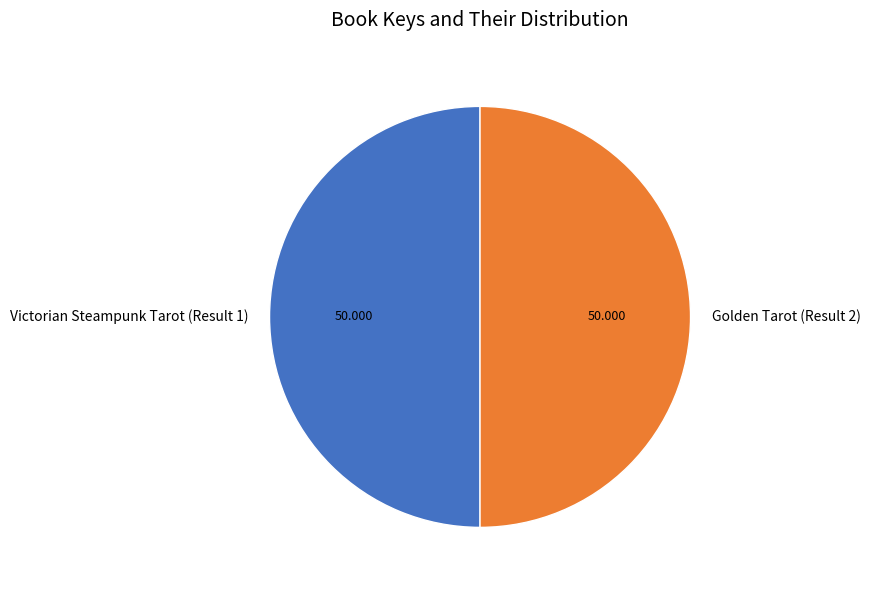

Is the sum of Victorian Steampunk Tarot (Result 1) and Golden Tarot (Result 2) greater than half?

Yes